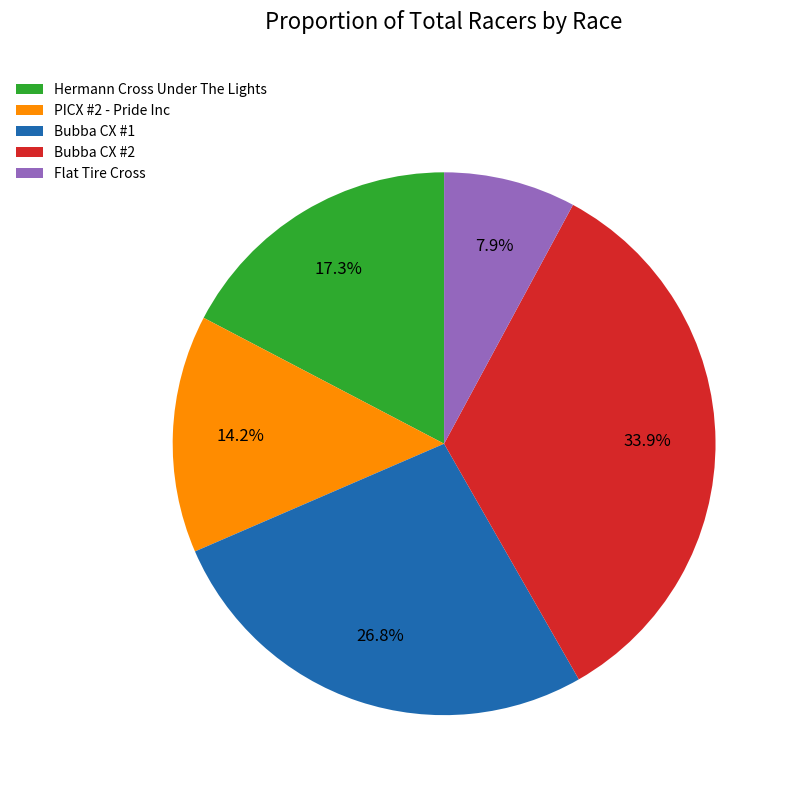

What is the smallest slice in the pie chart?

Flat Tire Cross